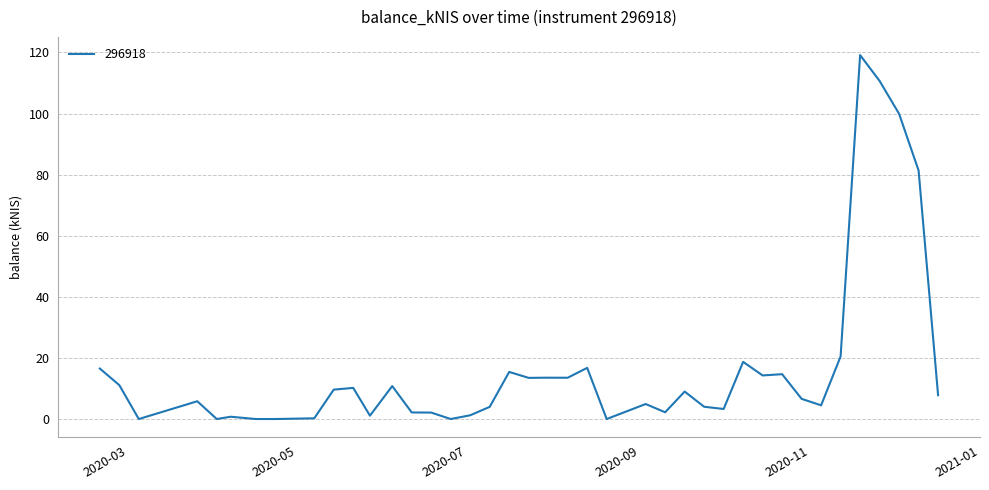

How many lines are shown in the chart?

1